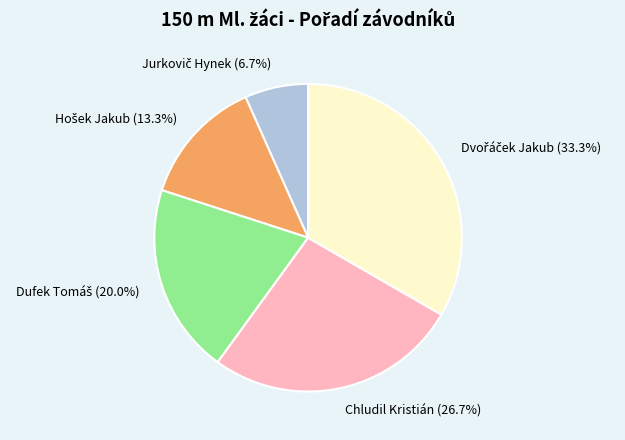

What percentage is NOT represented by Chludil Kristián (26.7%)?

73.3%